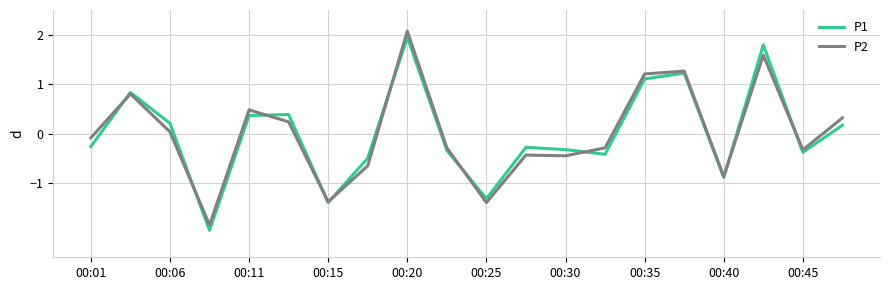

What is the highest value of the P2 series?

2.1